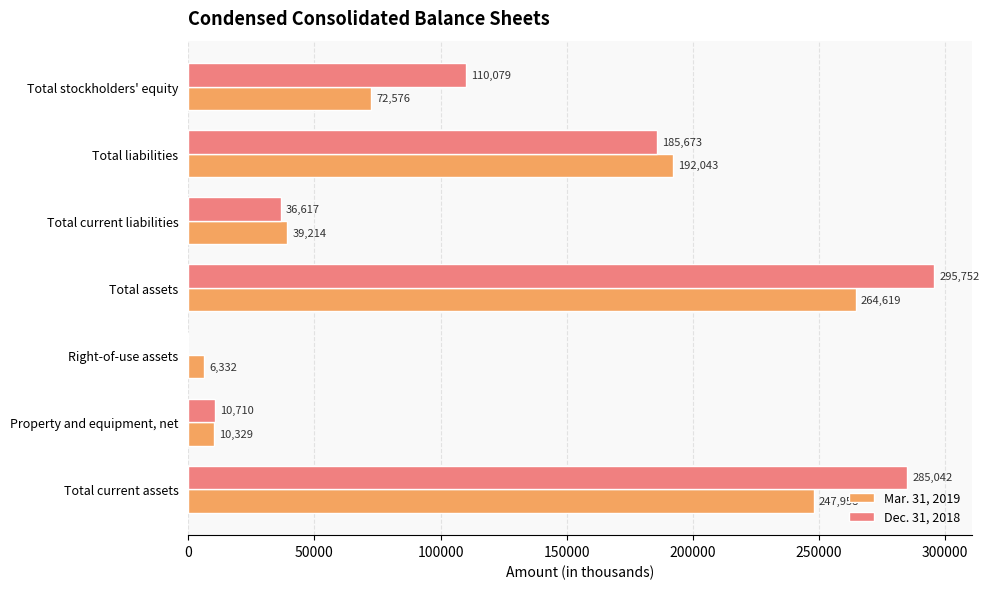

Where is Mar. 31, 2019 nearest to the value 135475?

Total liabilities